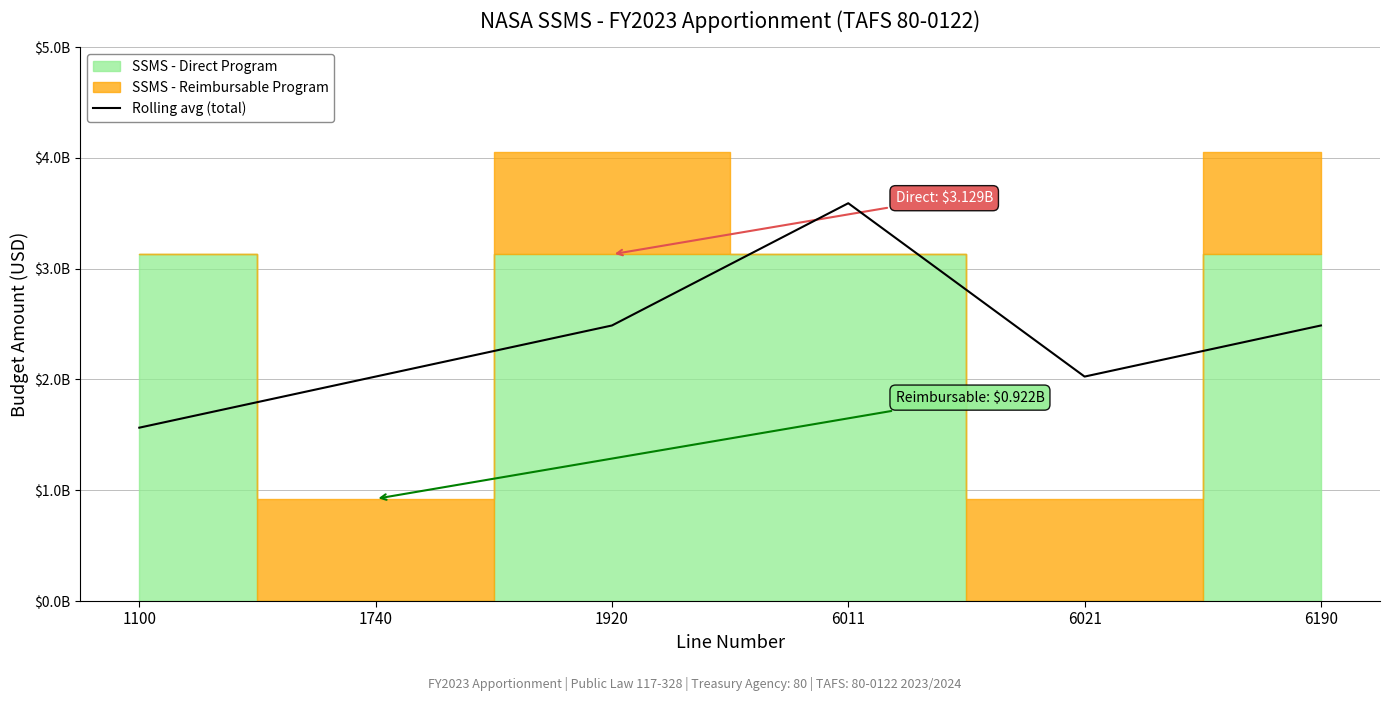

What is the approximate value at 1740?

2025925500